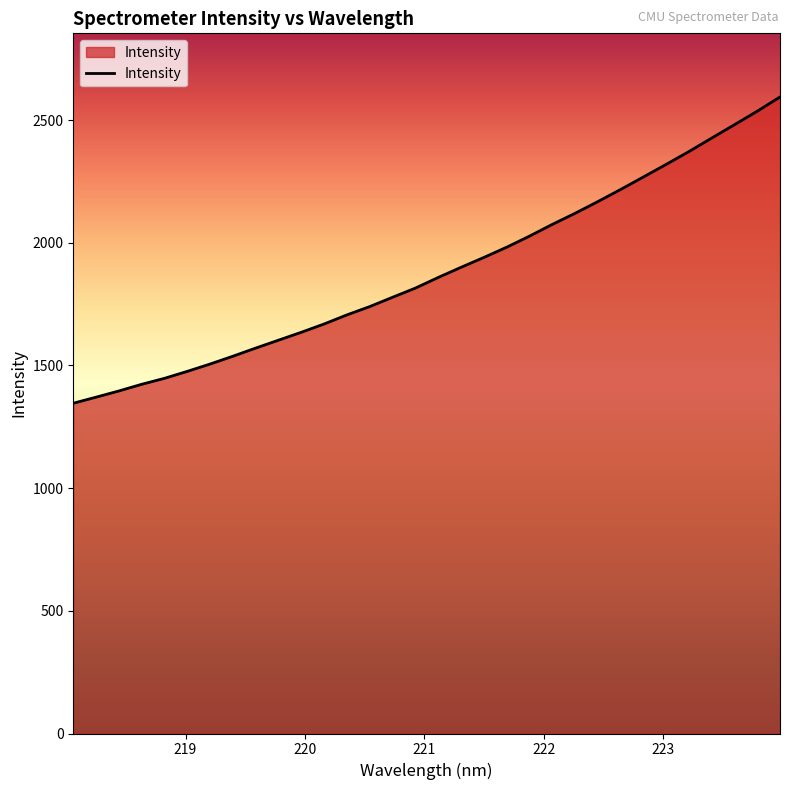

What is the sum of all values?

60308.9